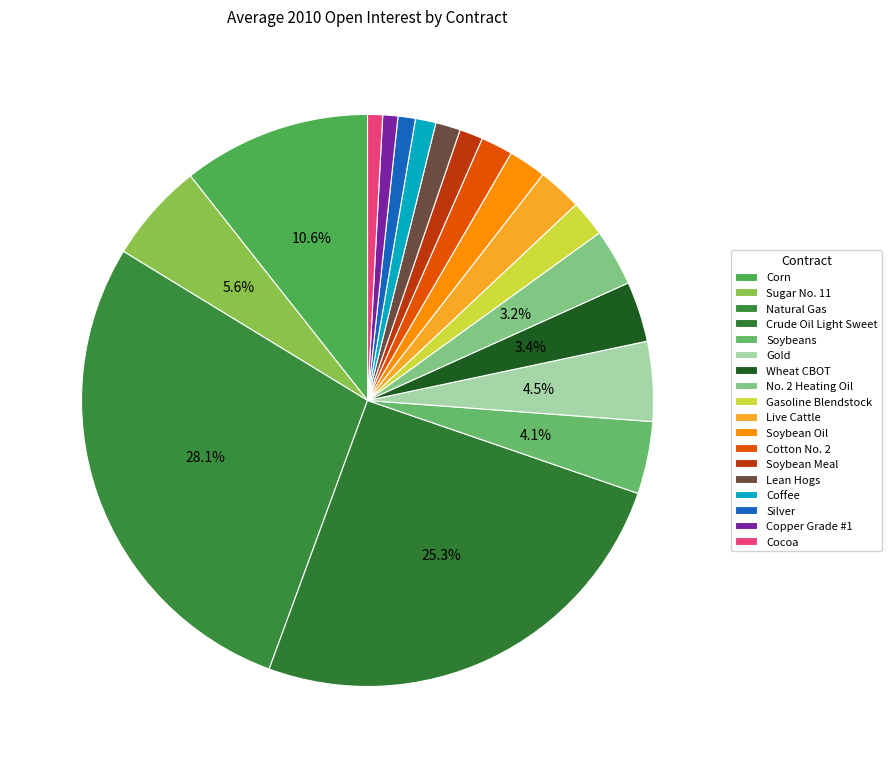

How many segments does this pie chart have?

18